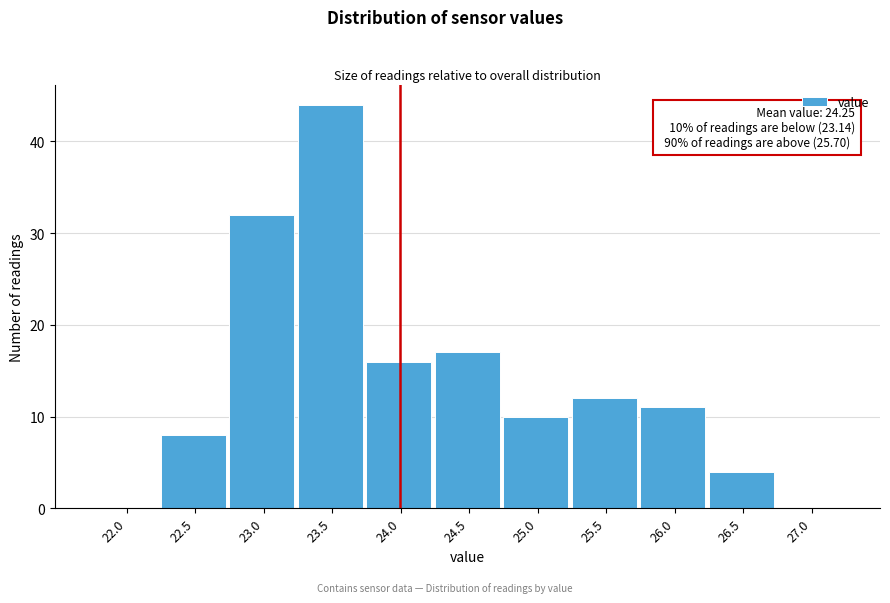

Reading right to left, what are all the values shown in this chart?

27.0=0	26.5=4	26.0=11	25.5=12	25.0=10	24.5=17	24.0=16	23.5=44	23.0=32	22.5=8	22.0=0